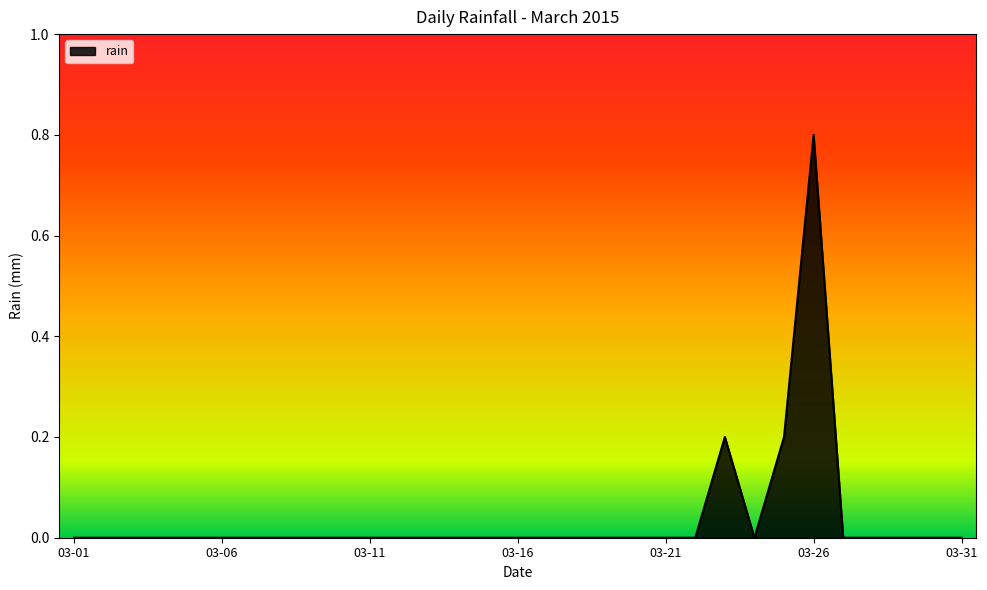

What is the difference between the maximum and minimum values?

0.8